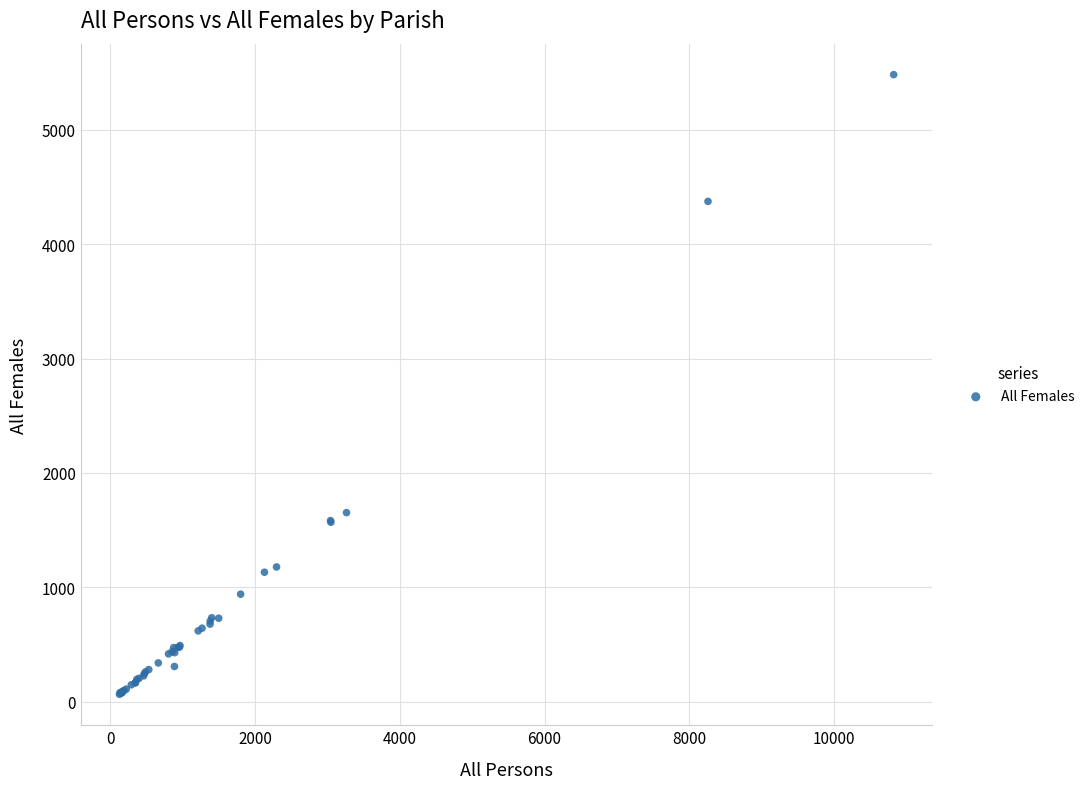

What Y value in the scatter plot is closest to 2773?

1653